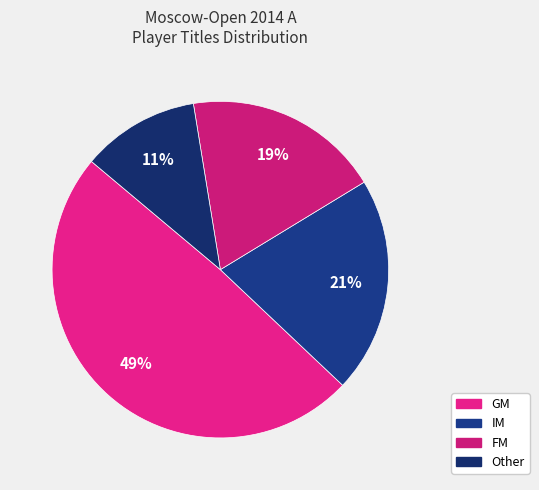

To the nearest percent, what is the difference between the largest and smallest slice percentages?

38%